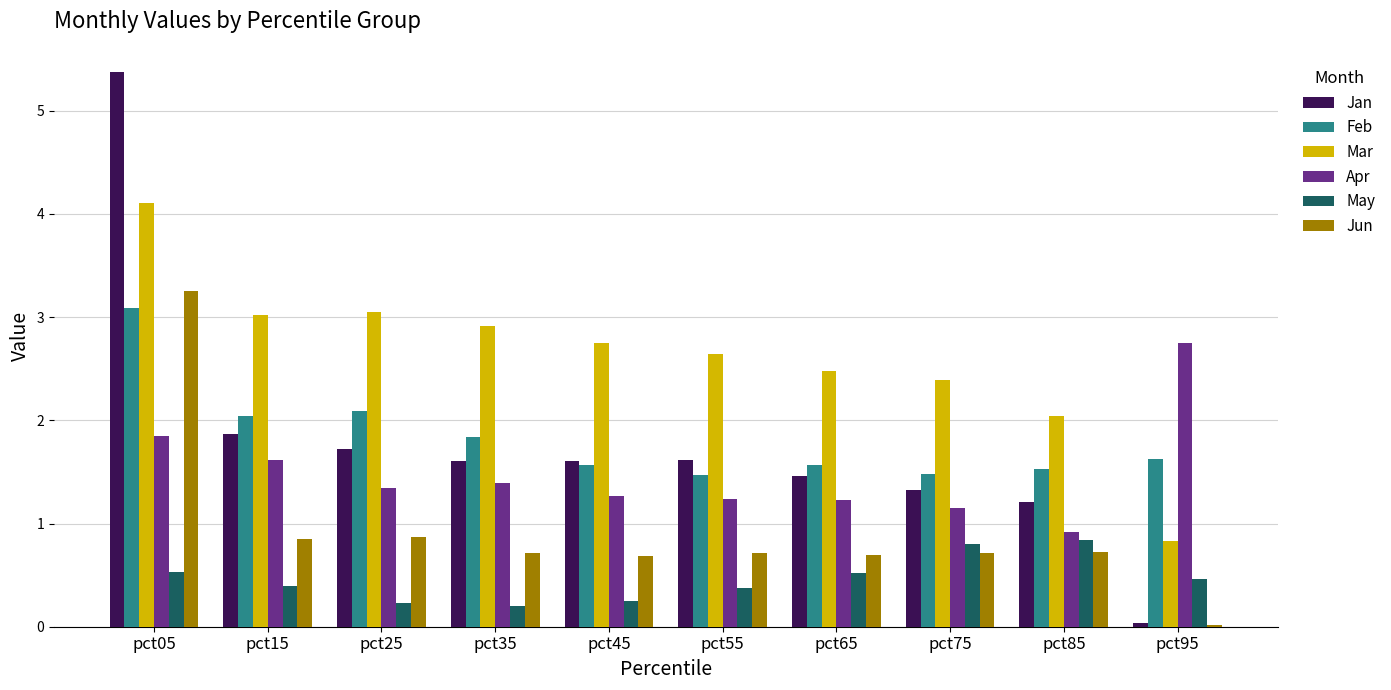

What is the highest value of the Mar series?

4.1